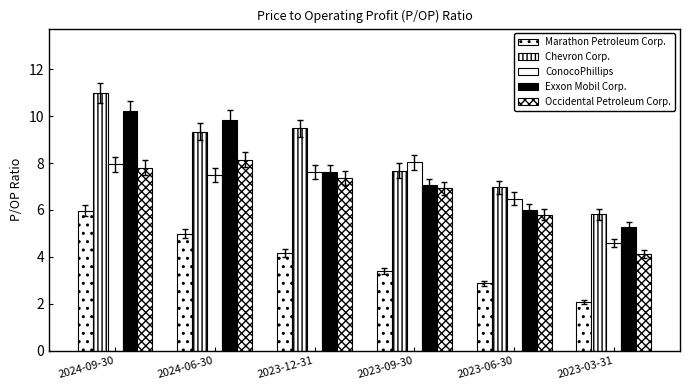

How many groups of bars are there?

6